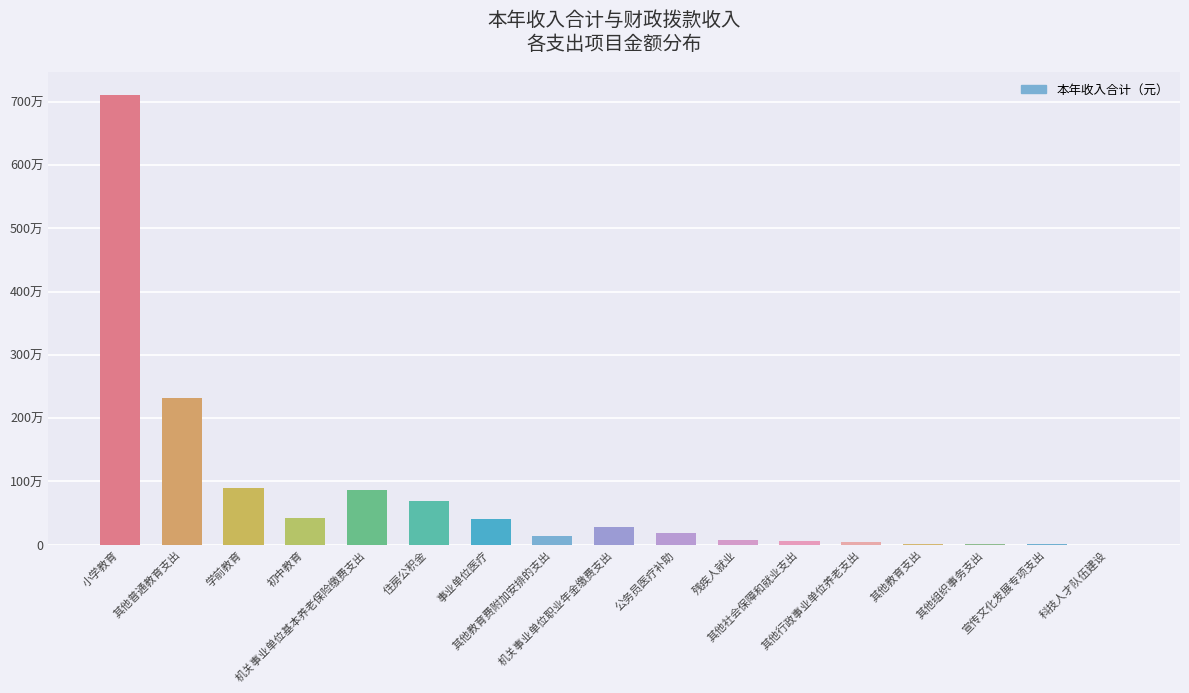

What value does the data have at 学前教育?

899437.7